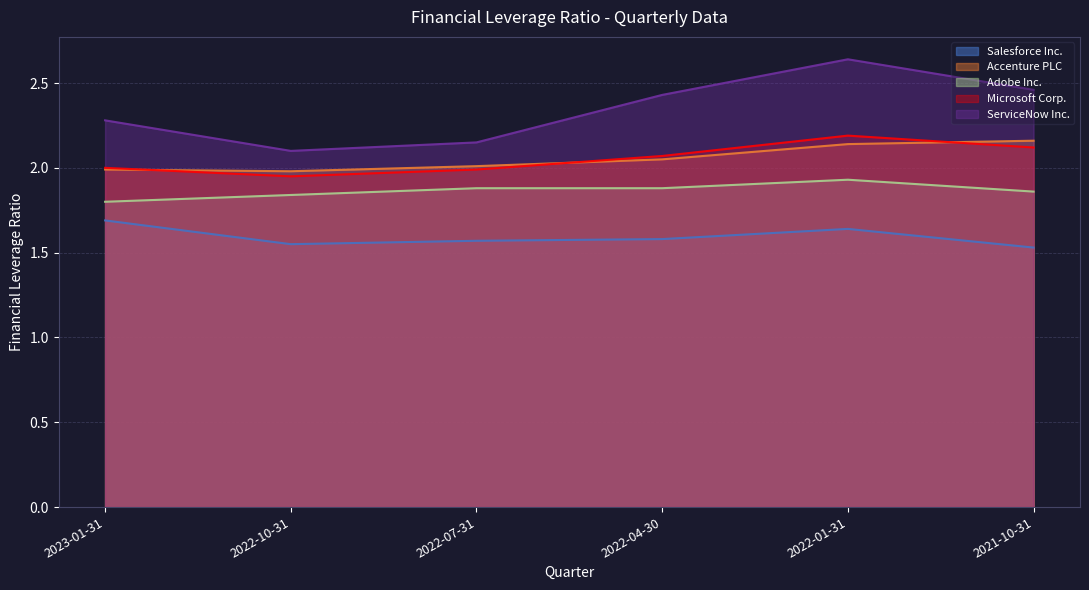

At which label does Salesforce Inc. reach its peak?

2023-01-31